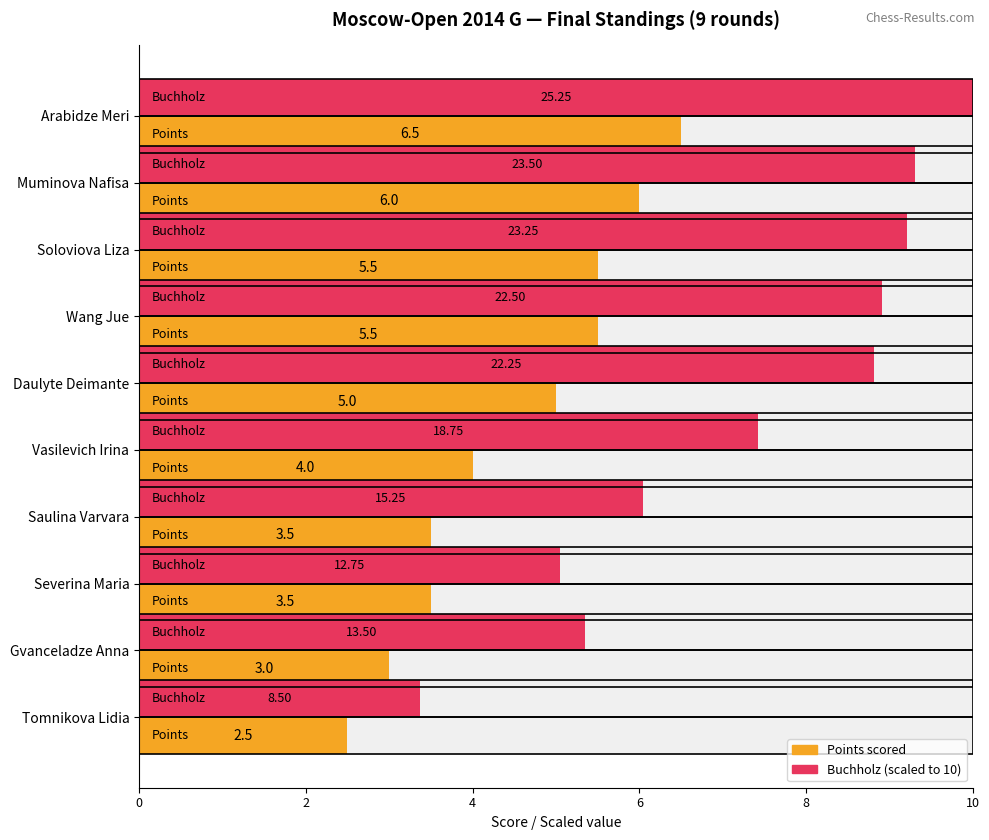

Which series changed the most between Muminova Nafisa and Severina Maria?

Buchholz (scaled)